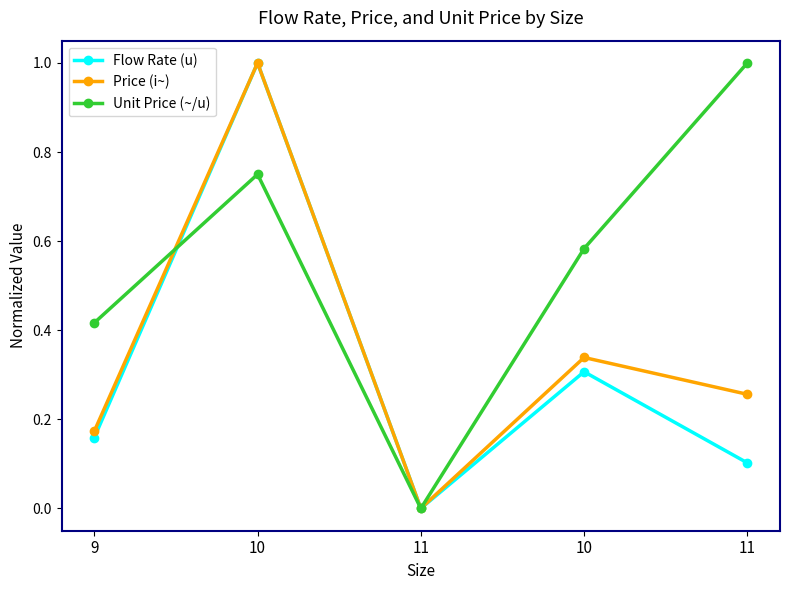

Reading left to right, list all the values displayed in this chart.

Flow Rate (u): 9=0.2	10=1.0	11=0.0	10=0.3	11=0.1
Price (i~): 9=0.2	10=1.0	11=0.0	10=0.3	11=0.3
Unit Price (~/u): 9=0.4	10=0.7	11=0.0	10=0.6	11=1.0